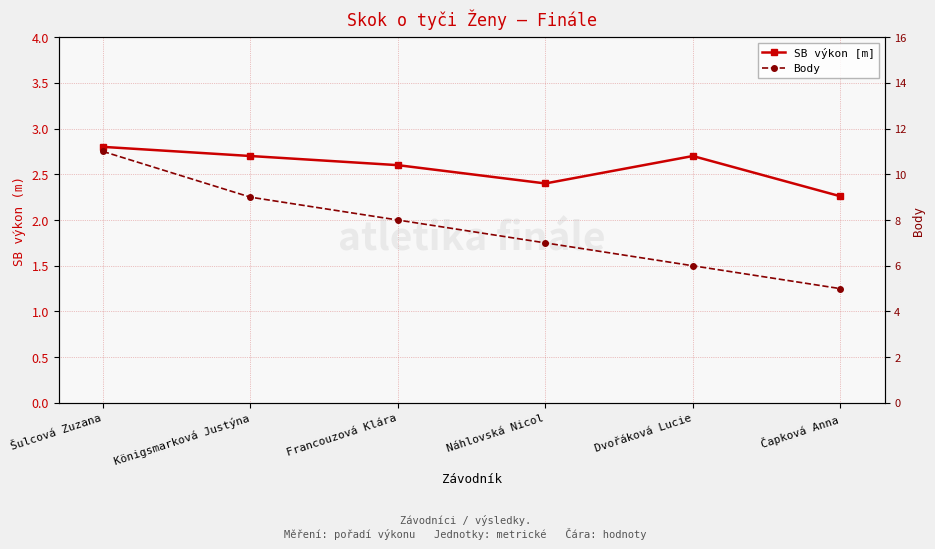

What is the label of the 4th point from the left?

Náhlovská Nicol